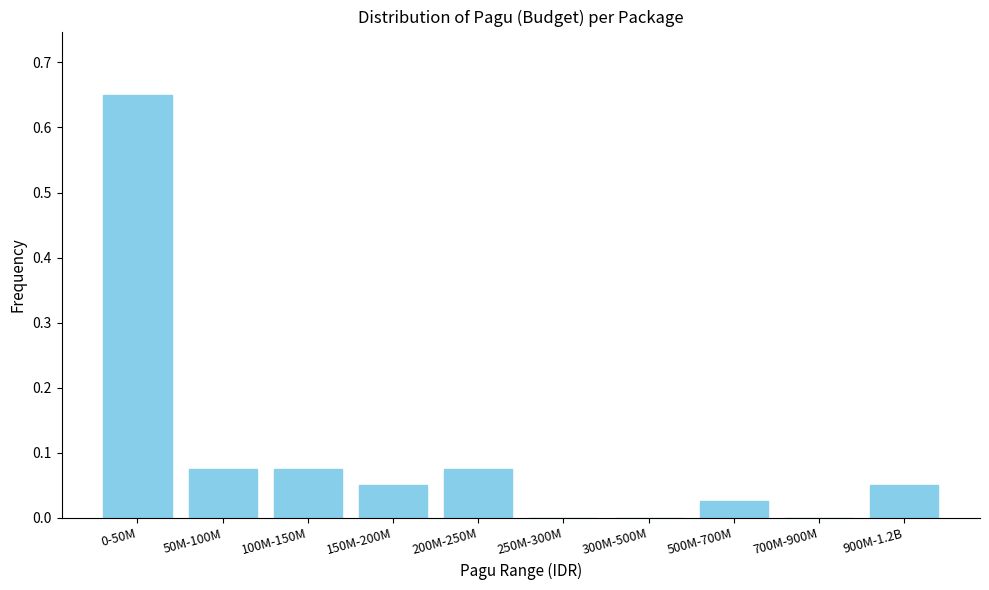

Is it true that the value at 250M-300M is 0.4?

False